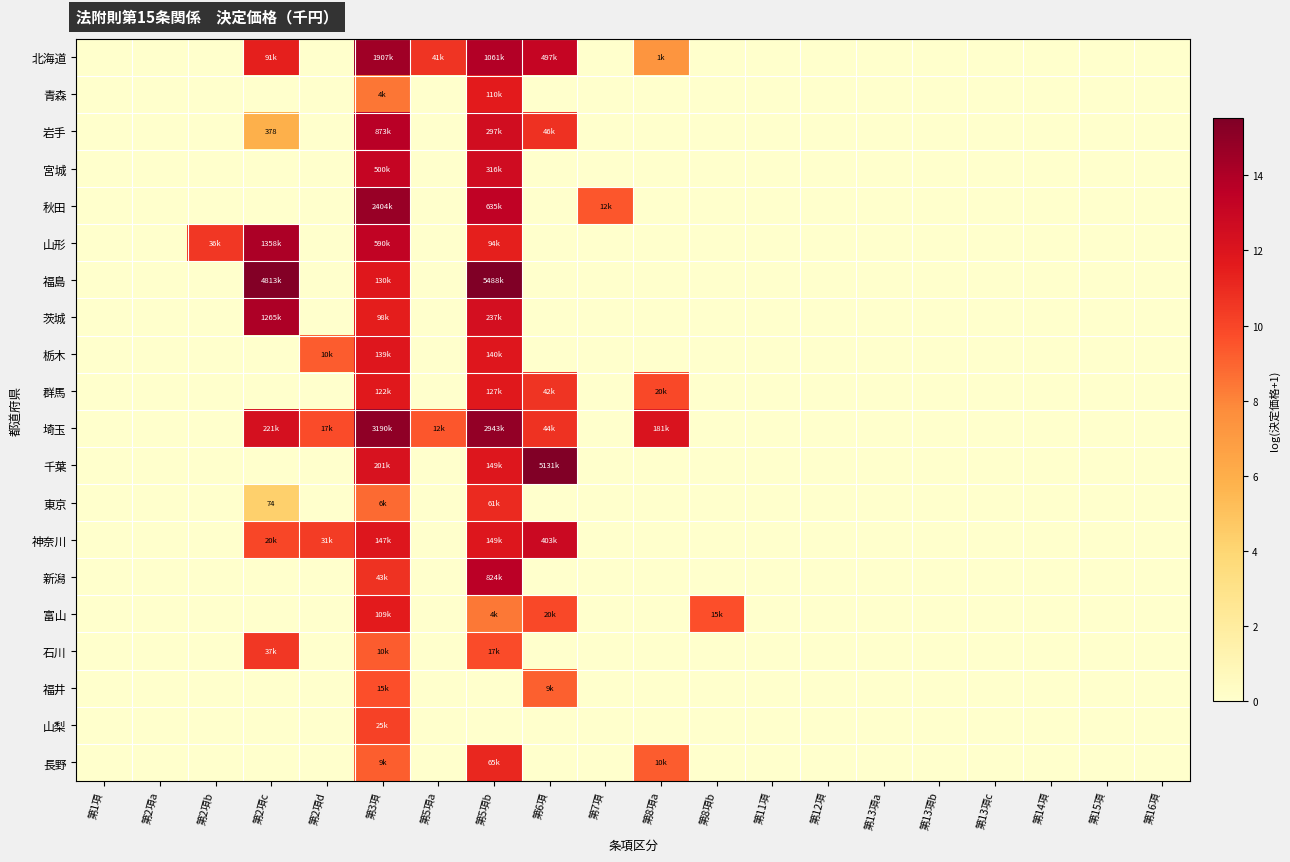

The value of 埼玉 at 第2項d is 13.7. True or false?

False